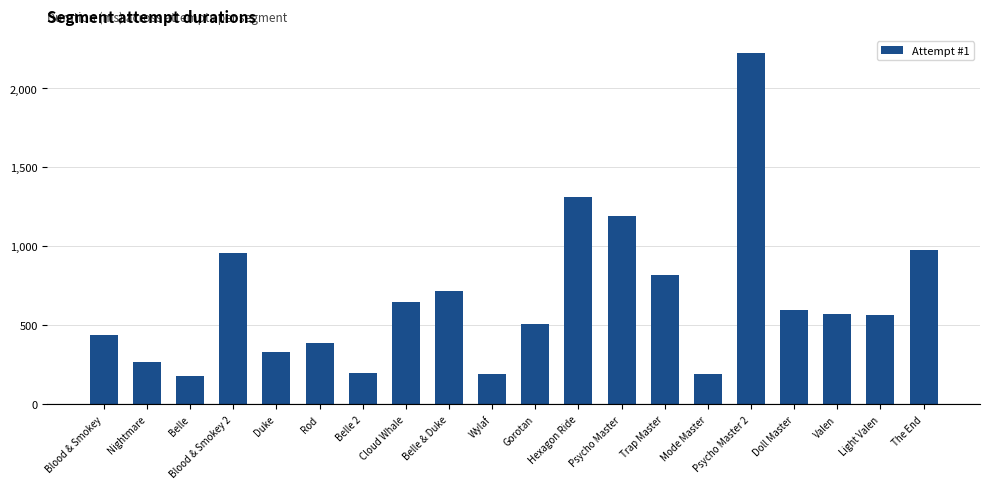

Does the chart contain any negative values?

No